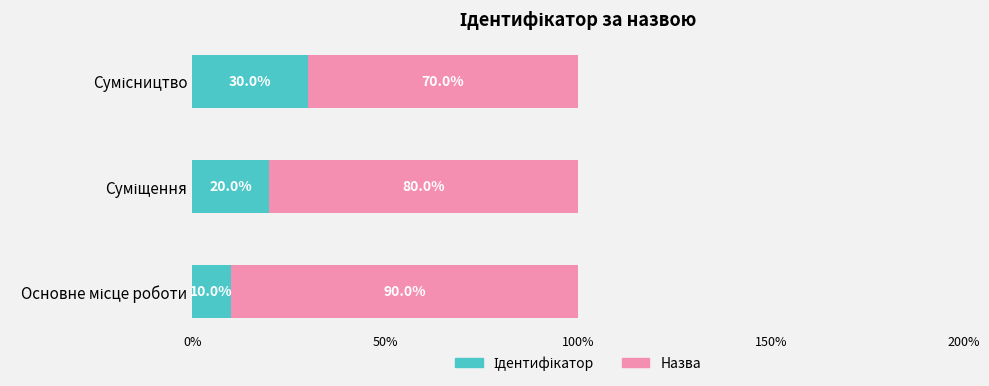

How many data points does each series have?

3